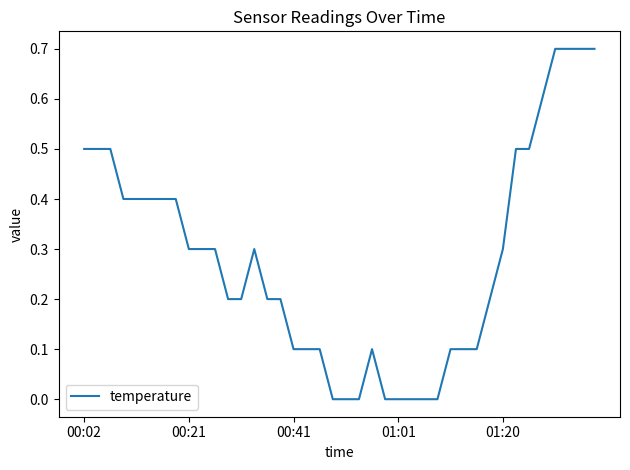

What is the difference between the maximum and minimum values?

0.7